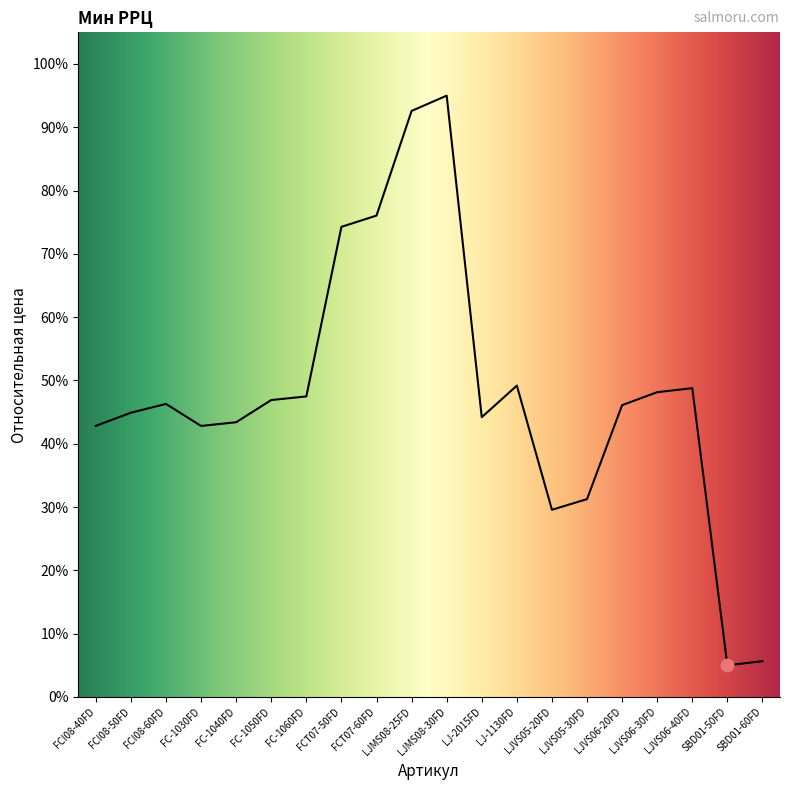

Which has a higher value, LJVS06-40FD or FC-1060FD?

LJVS06-40FD